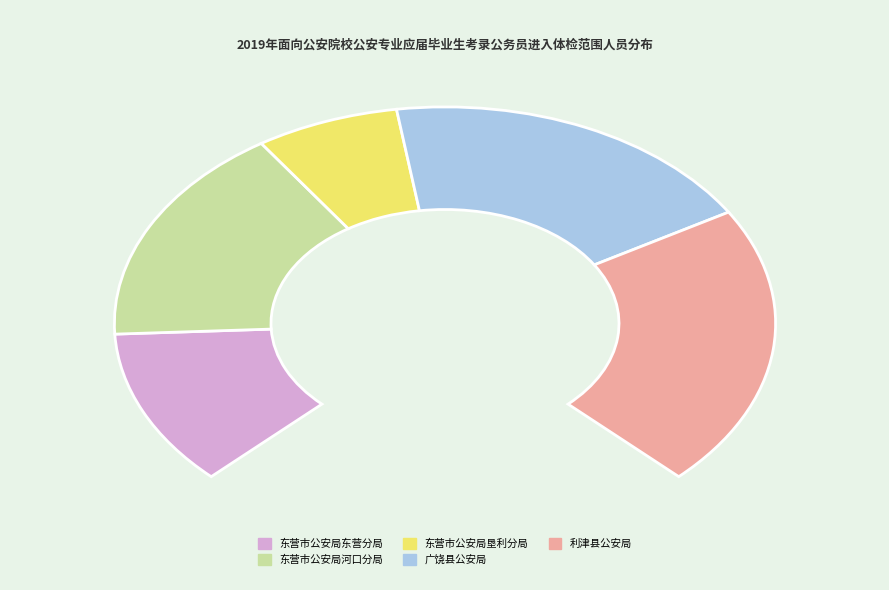

Rank the categories by value from highest to lowest.

利津县公安局, 广饶县公安局, 东营市公安局河口分局, 东营市公安局东营分局, 东营市公安局垦利分局